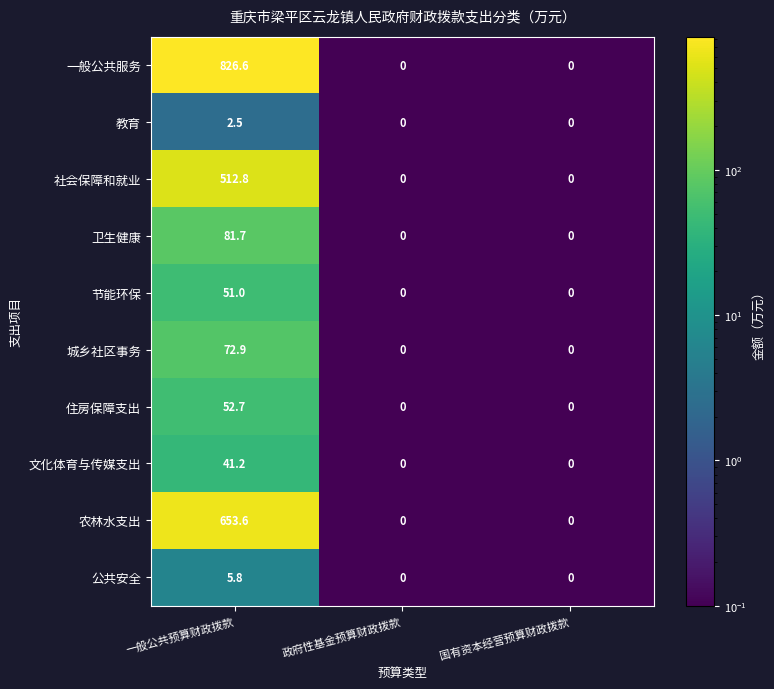

Count the number of data series in this chart.

10